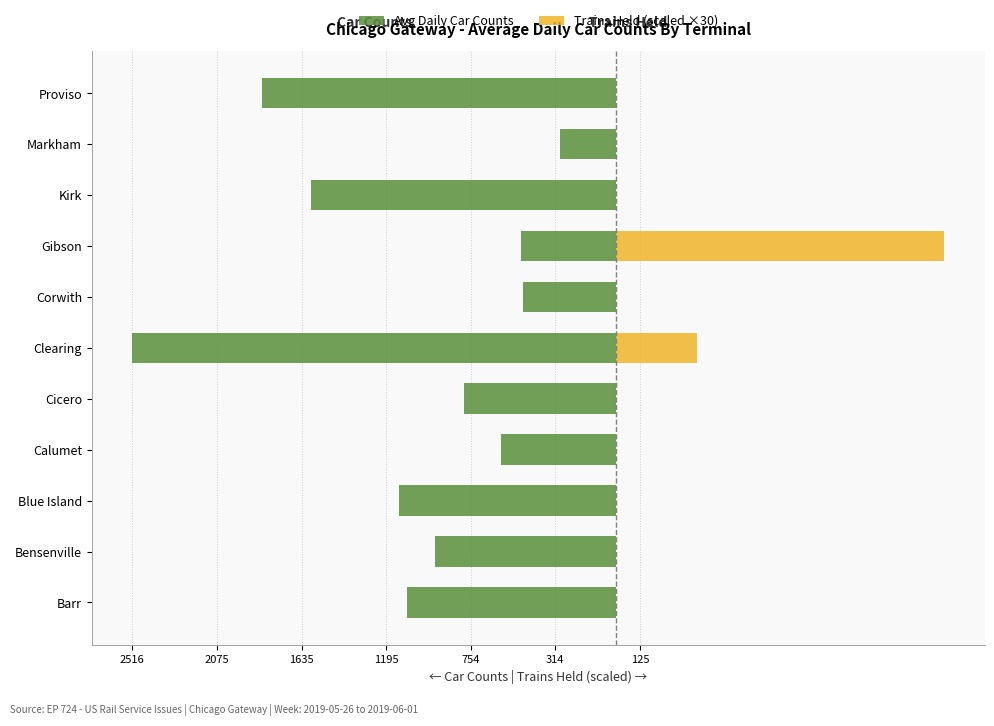

What are all the series names shown in the legend?

Avg Daily Car Counts, Trains Held (scaled ×30)